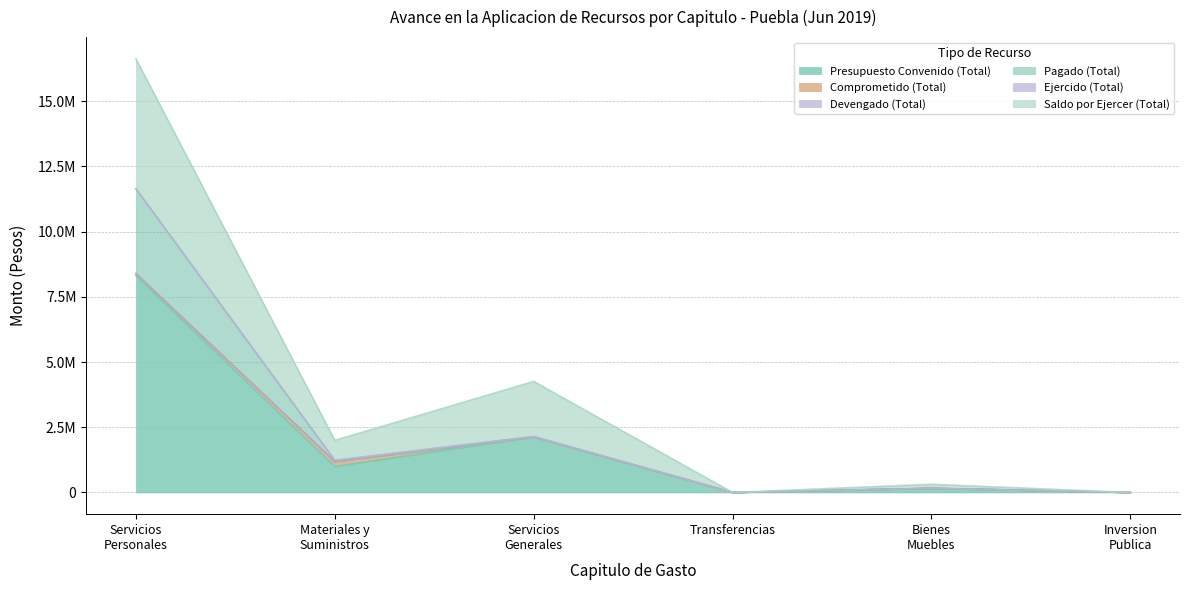

How many positive values does the Pagado (Total) series have?

4